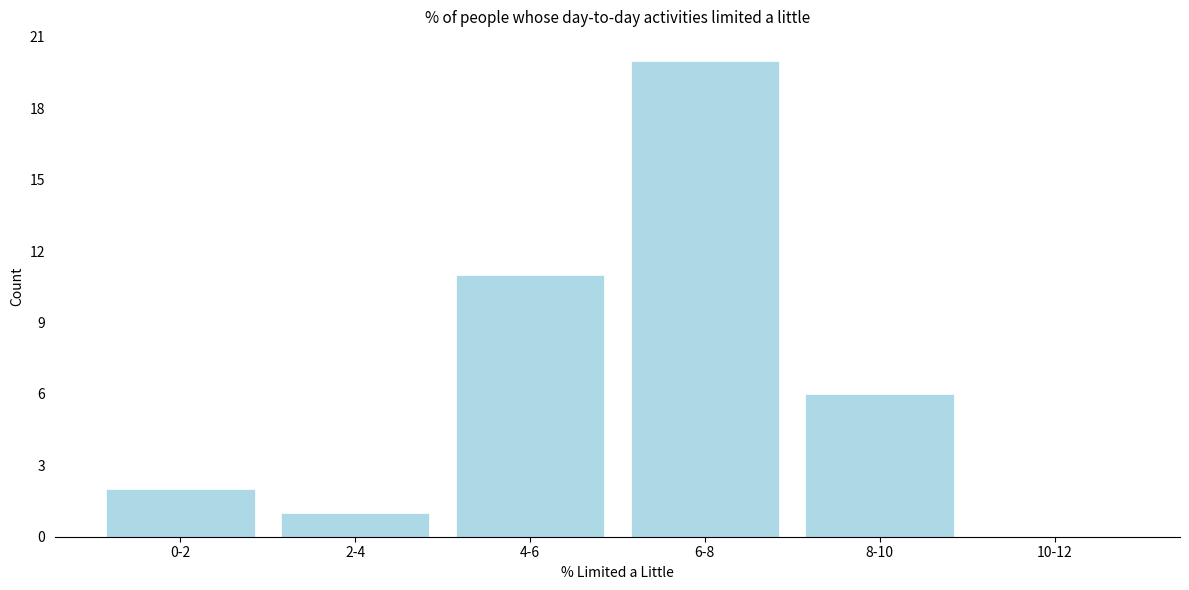

Reading left to right, extract all data points from this chart.

0-2=2	2-4=1	4-6=11	6-8=20	8-10=6	10-12=0